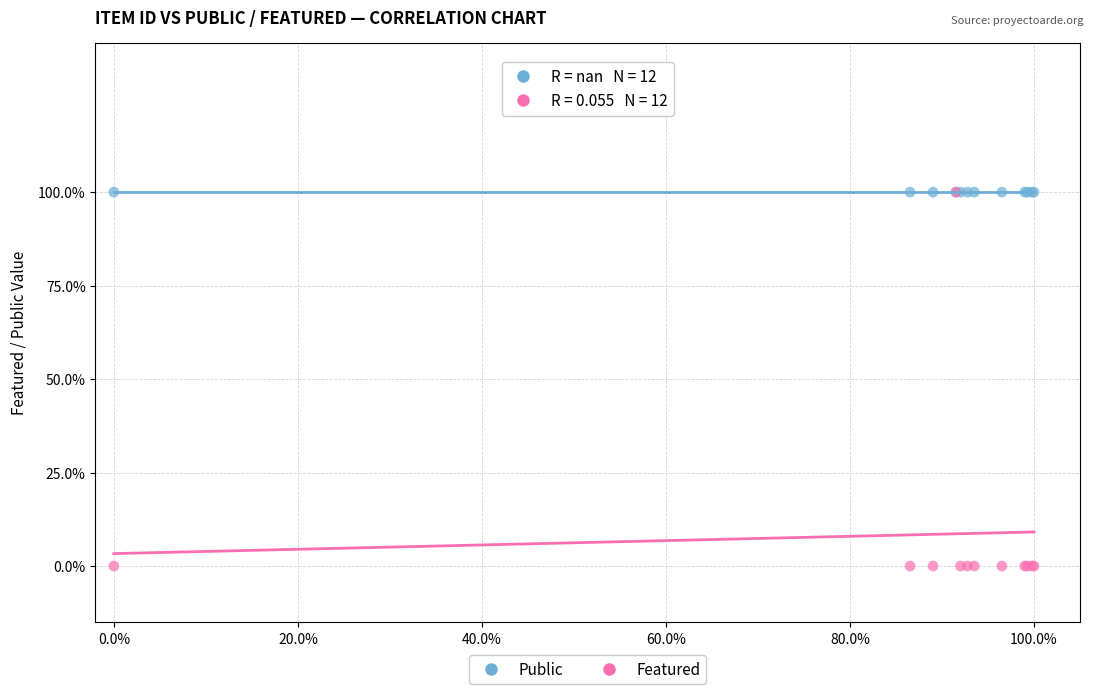

What are all the series names shown in the legend?

Public, Featured